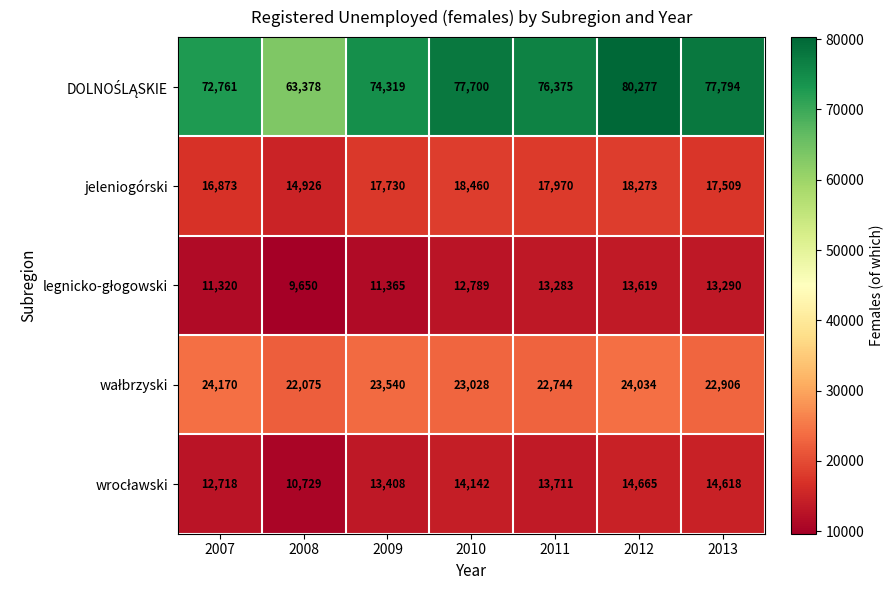

Count the number of data series in this chart.

5